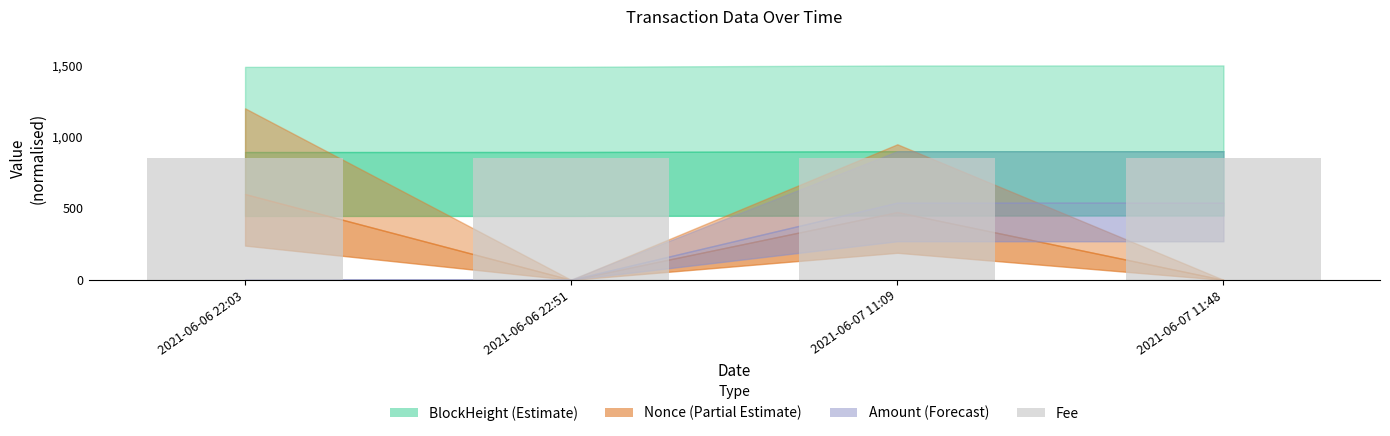

Count the number of data series in this chart.

4